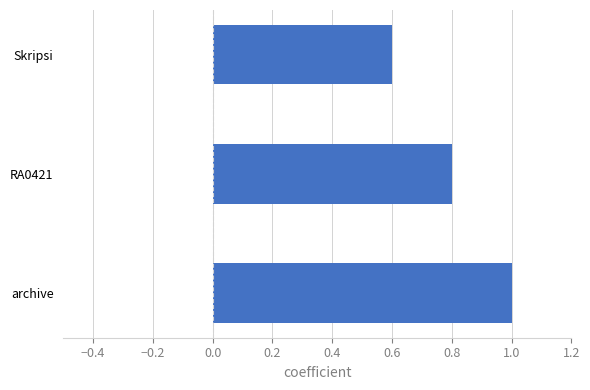

Reading bottom to top, extract all data points from this chart.

1.0	0.8	0.6